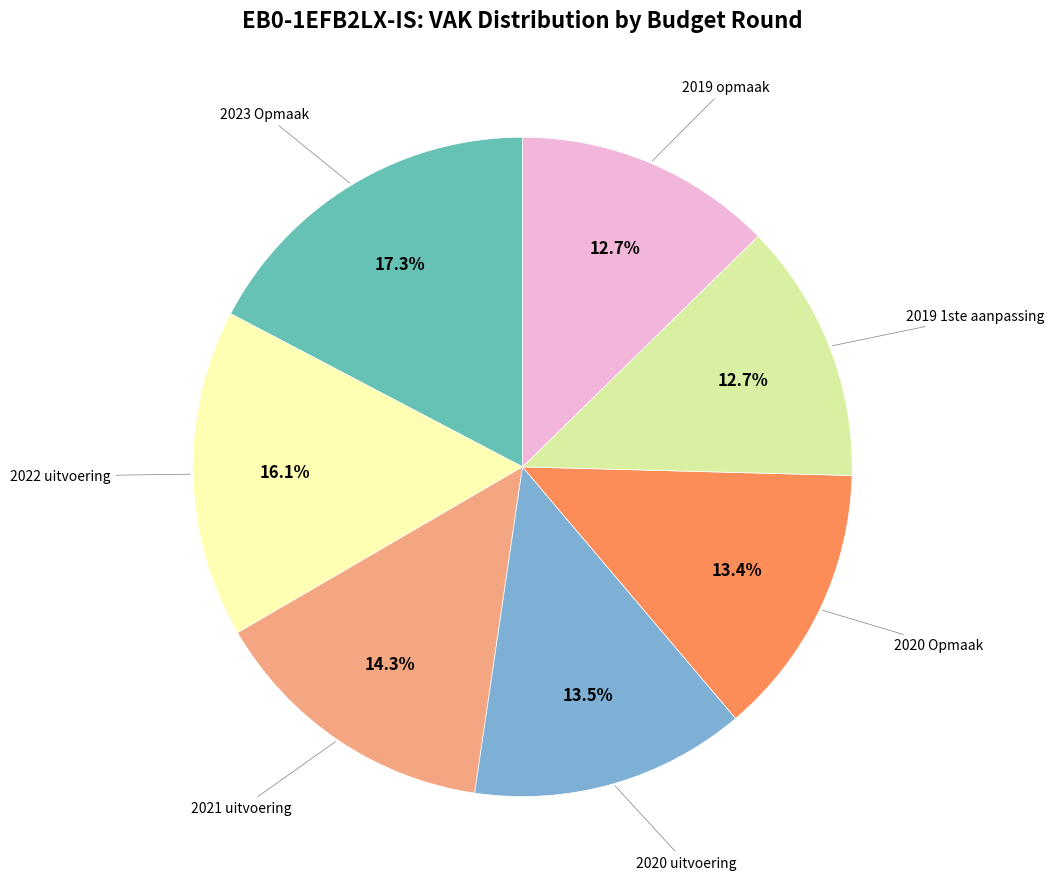

How many slices are in this pie chart?

7